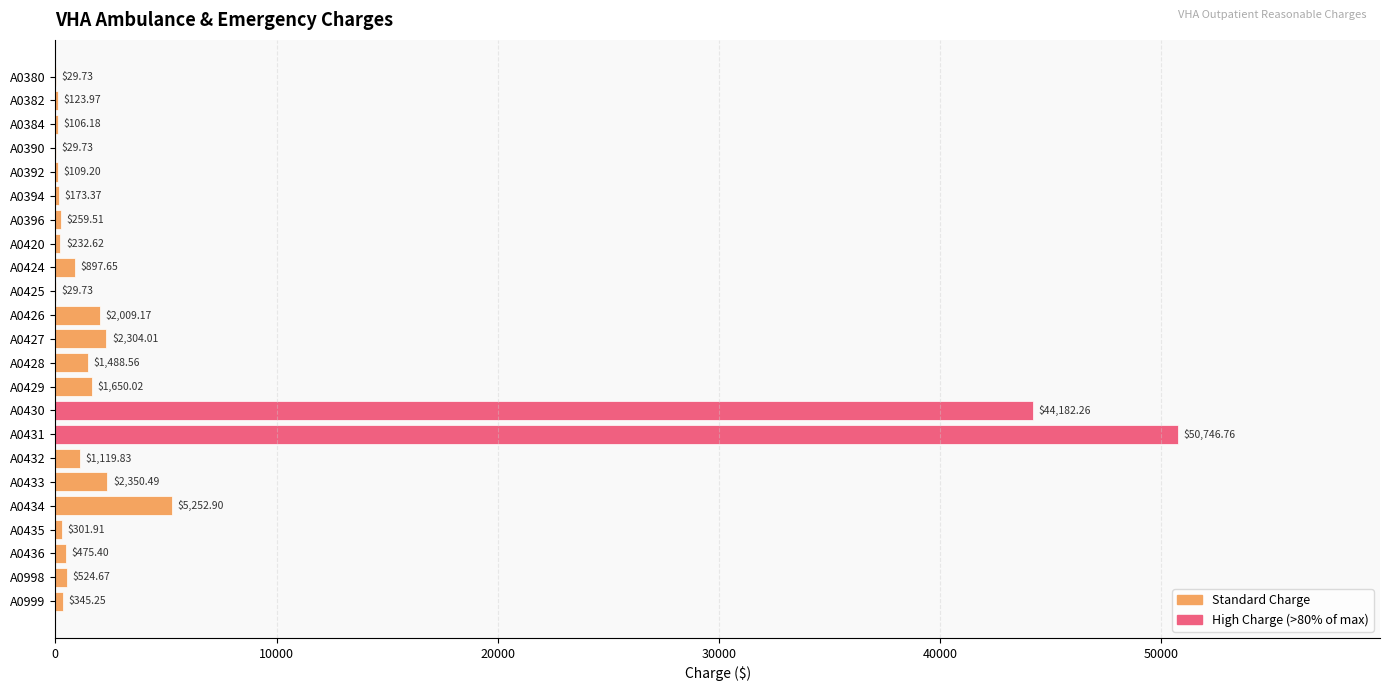

Which has a higher value, A0382 or A0431?

A0431